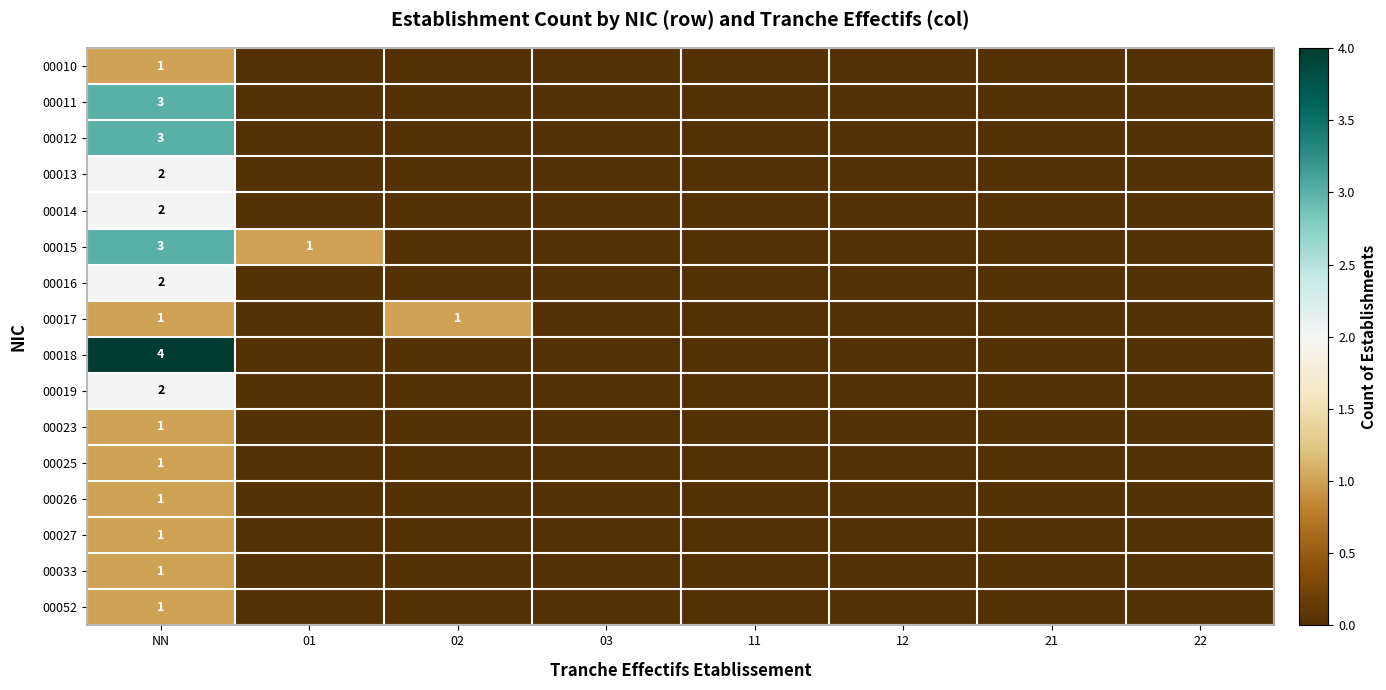

True or false: 00014 has a value of 1 at NN.

False